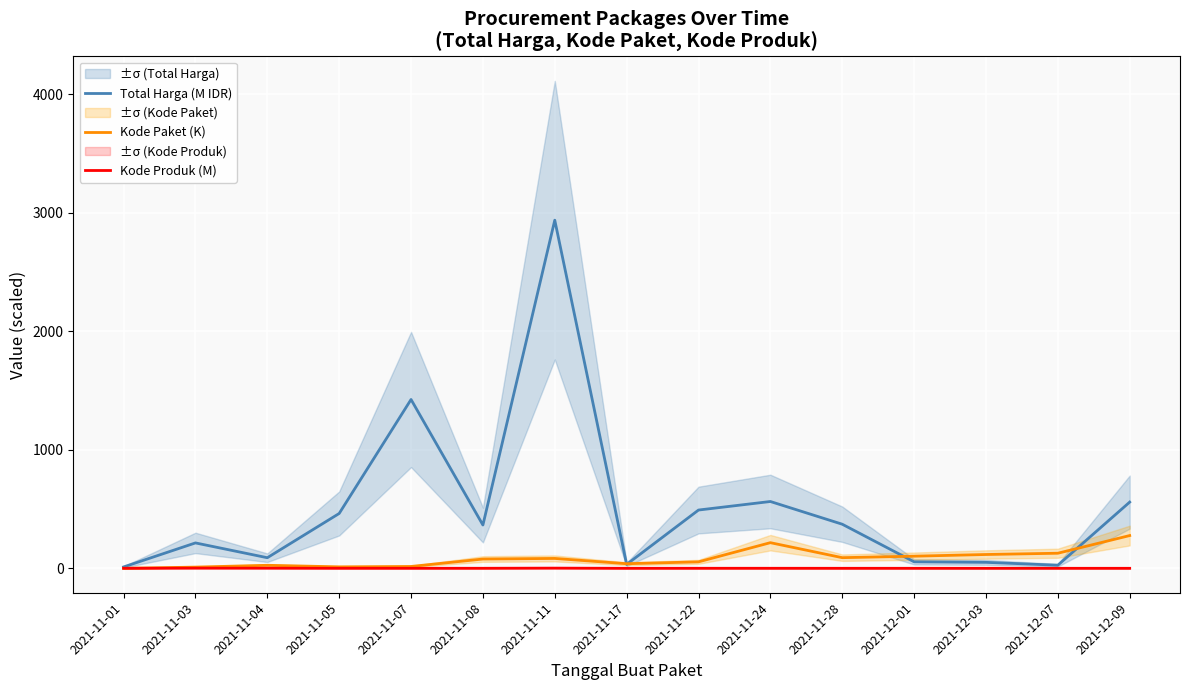

True or false: Kode Produk (M) has a value of 1.3 at 2021-11-28.

True